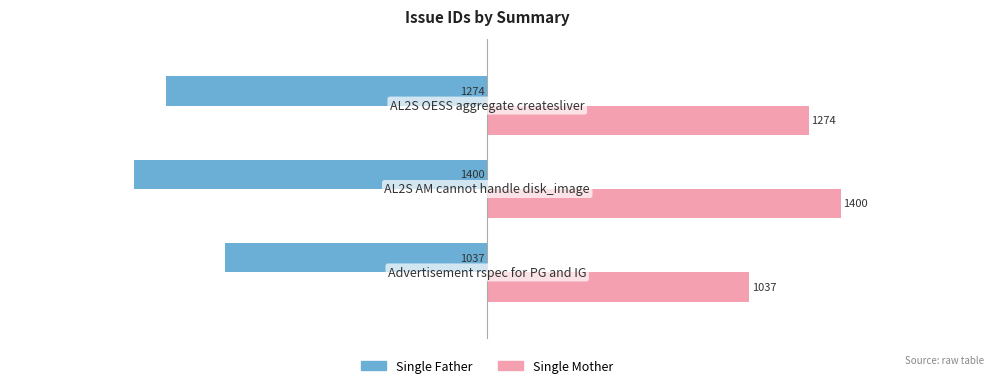

How many Single Mother values are between 1037 and 1400?

3